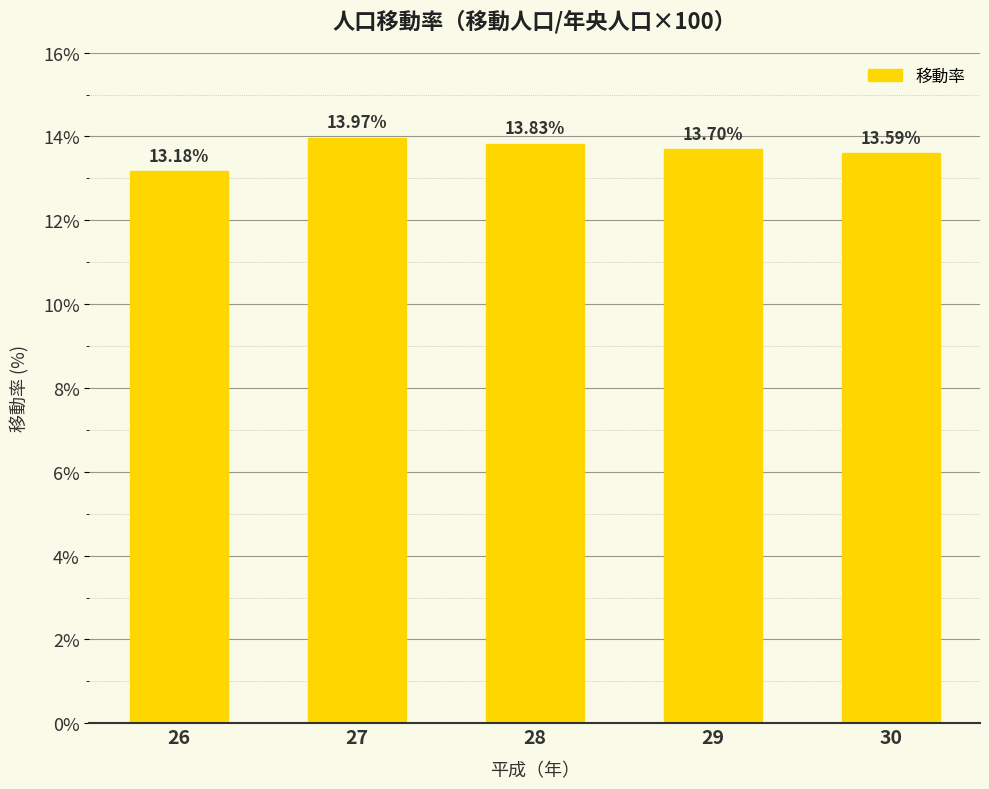

The value at 26 is 5.0. True or false?

False